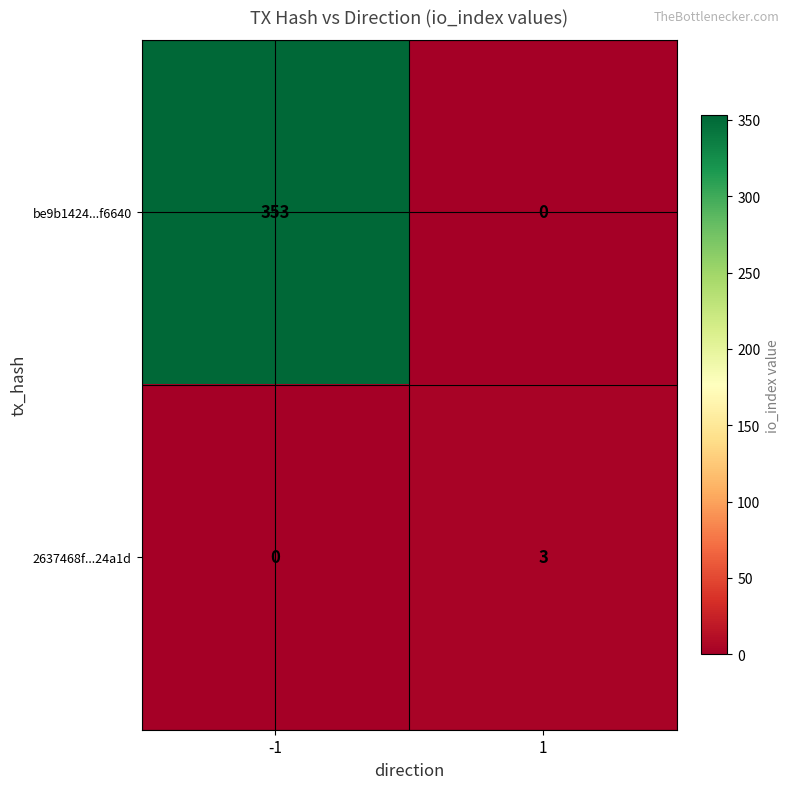

At how many categories does at least one series exceed 126?

1